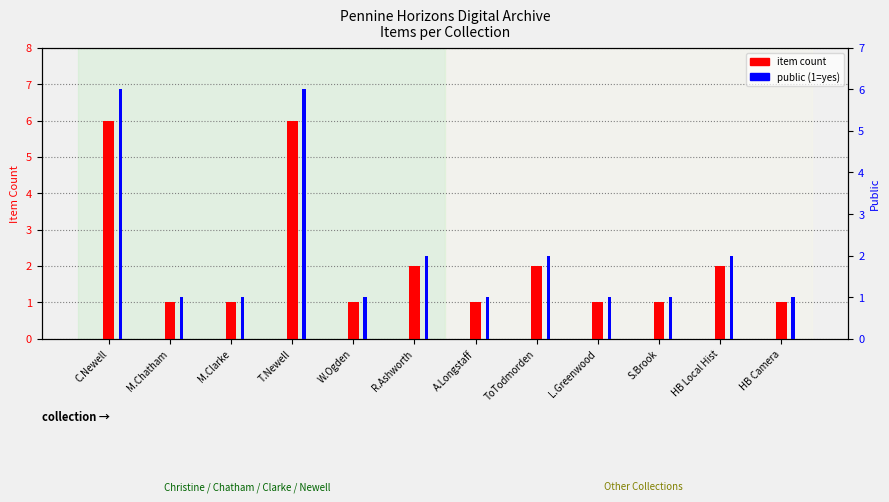

The value of public (1=yes) at S.Brook is 0. True or false?

False